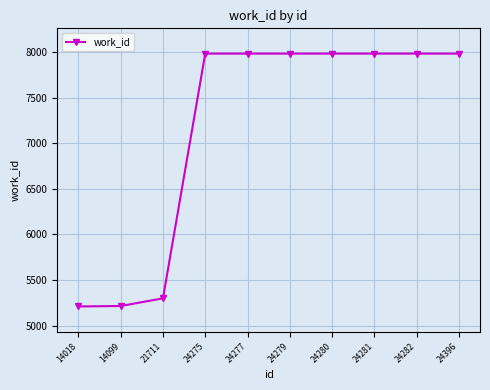

The value at 21711 is 1403. True or false?

False